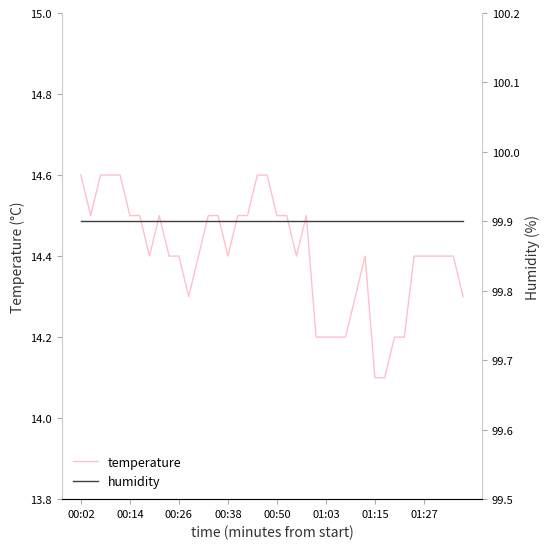

Is it true that temperature equals 14.5 at 00:50?

True